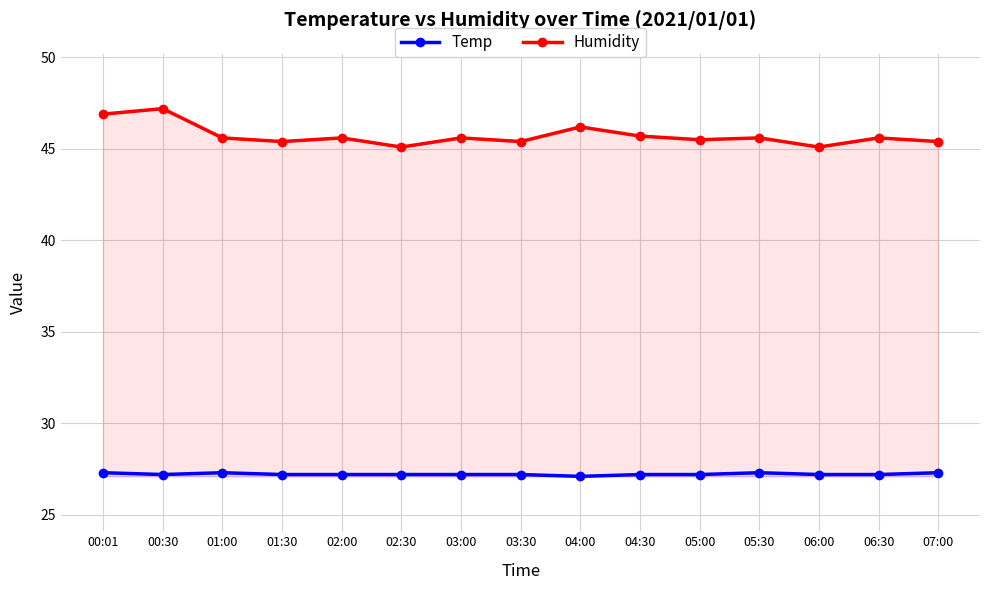

Where is Temp nearest to the value 27?

04:00